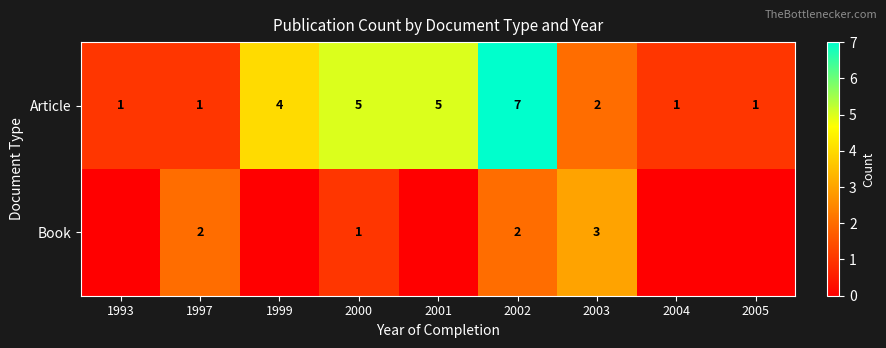

What is the sum of all Article values?

27